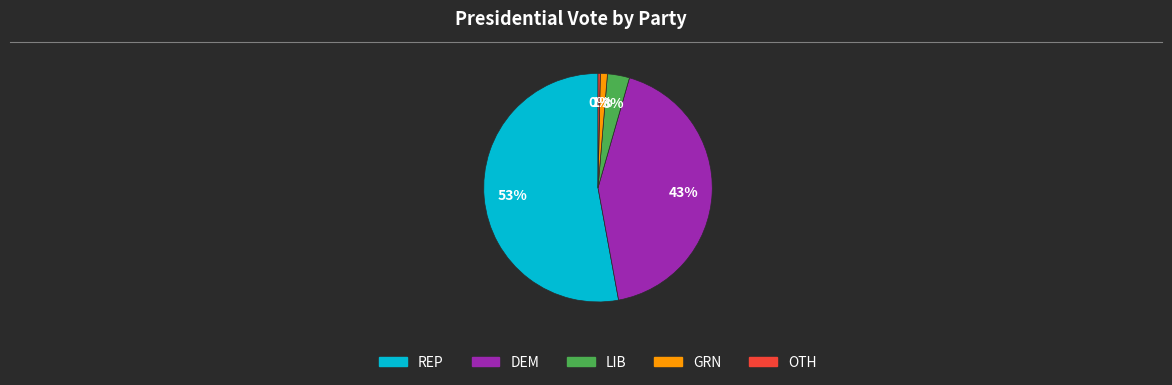

Which category has the biggest portion of the pie?

REP